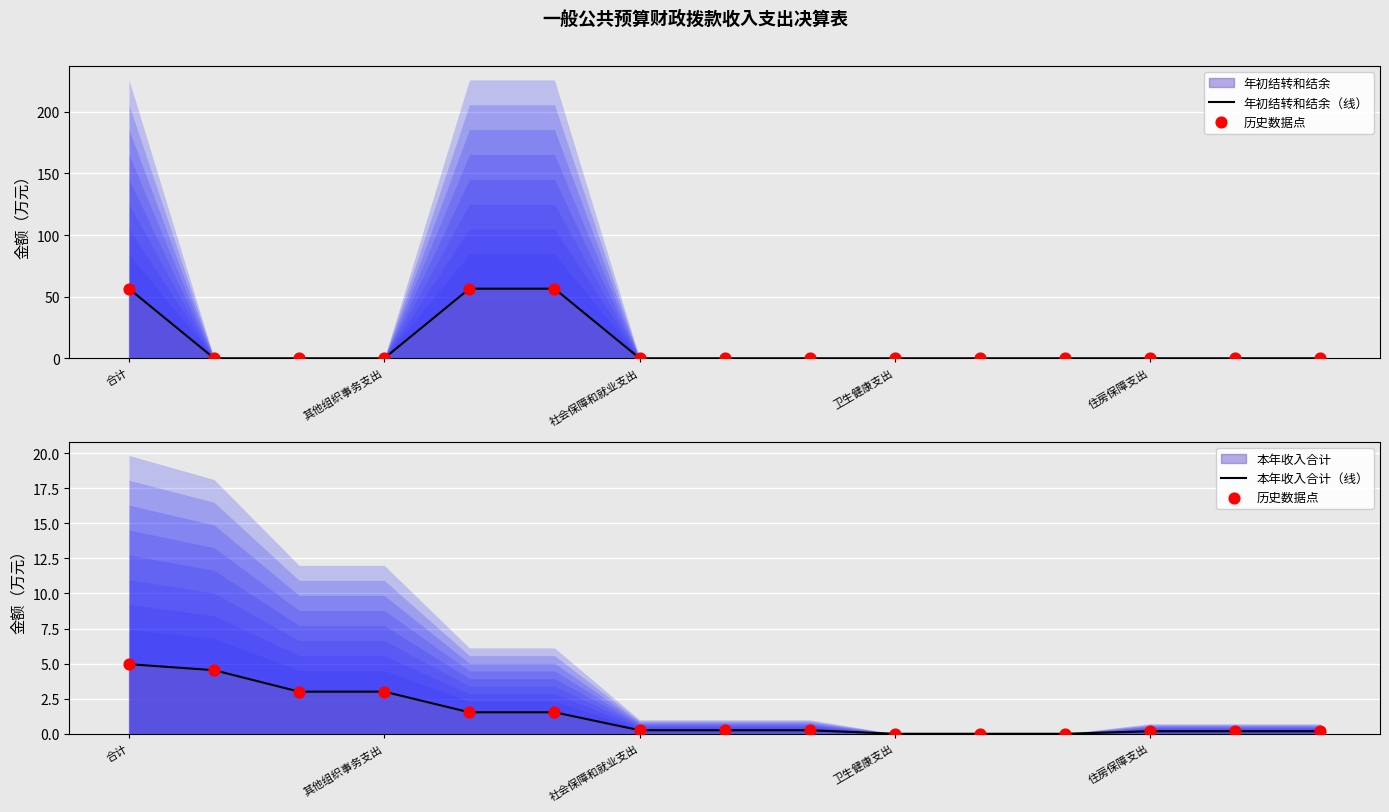

What is the total value across all series at 8?

0.5